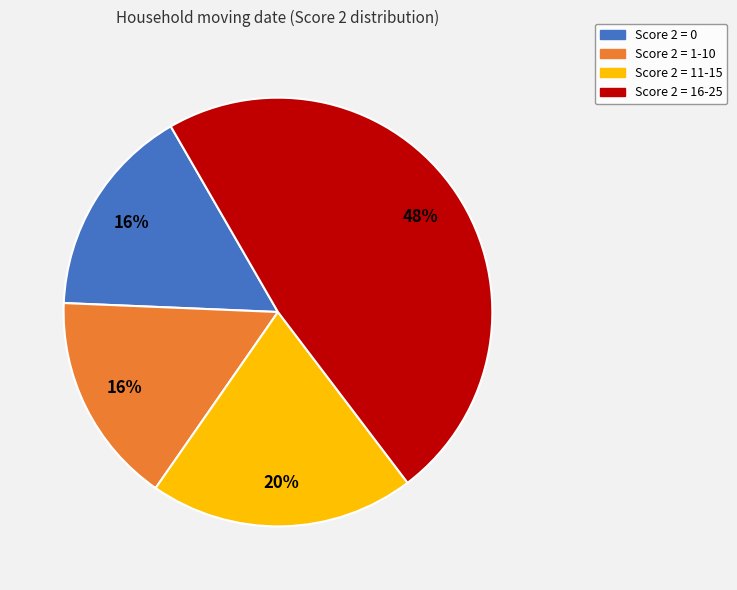

To the nearest percent, what percentage of the pie is Score 2 = 16-25?

48%